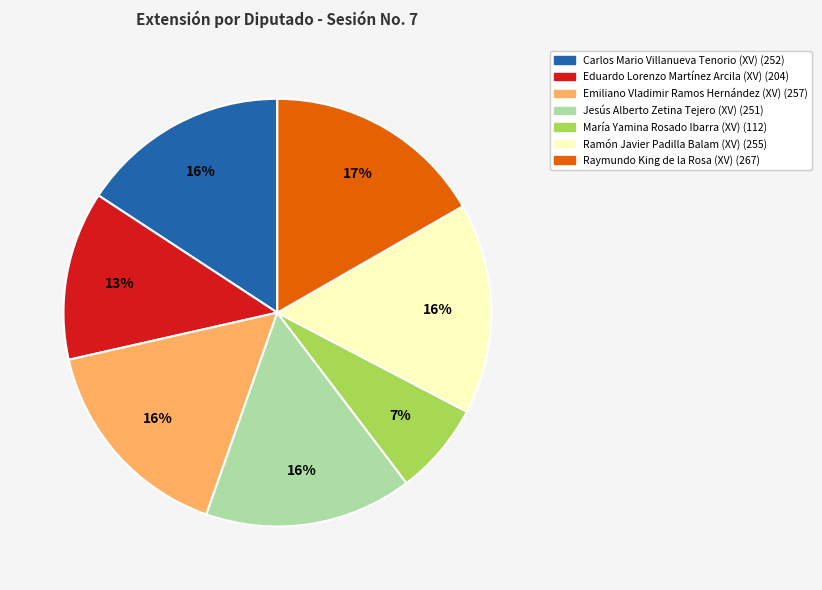

Do Emiliano Vladimir Ramos Hernández (XV) and Carlos Mario Villanueva Tenorio (XV) together represent more than half of the pie?

No